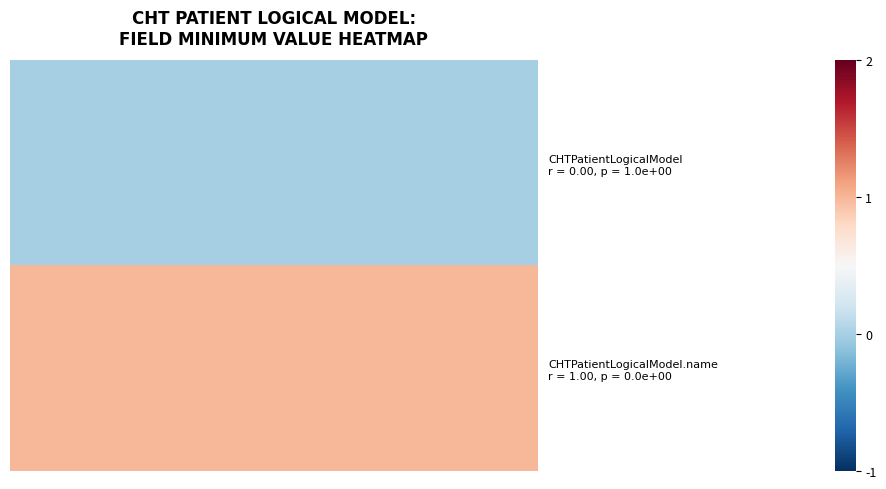

Rank the series by their average value, from lowest to highest.

CHTPatientLogicalModel r = 0.00, p = 1.0e+00, CHTPatientLogicalModel.name r = 1.00, p = 0.0e+00